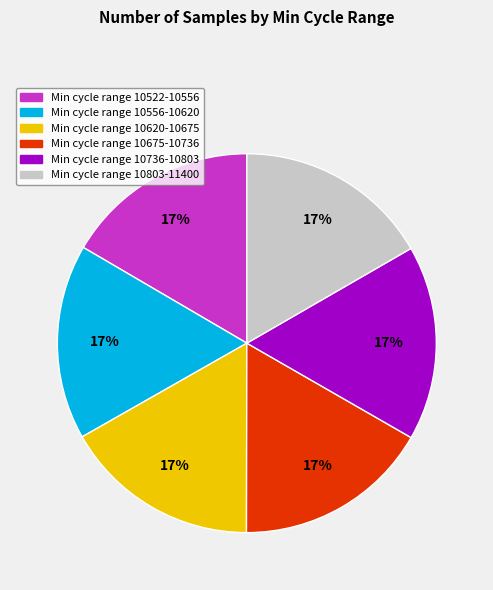

How many slices are in this pie chart?

6